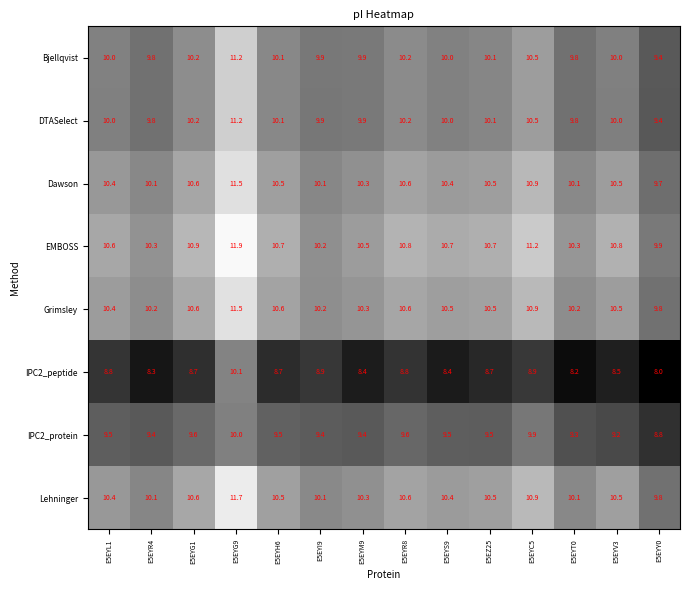

What is the highest value of the Dawson series?

11.5